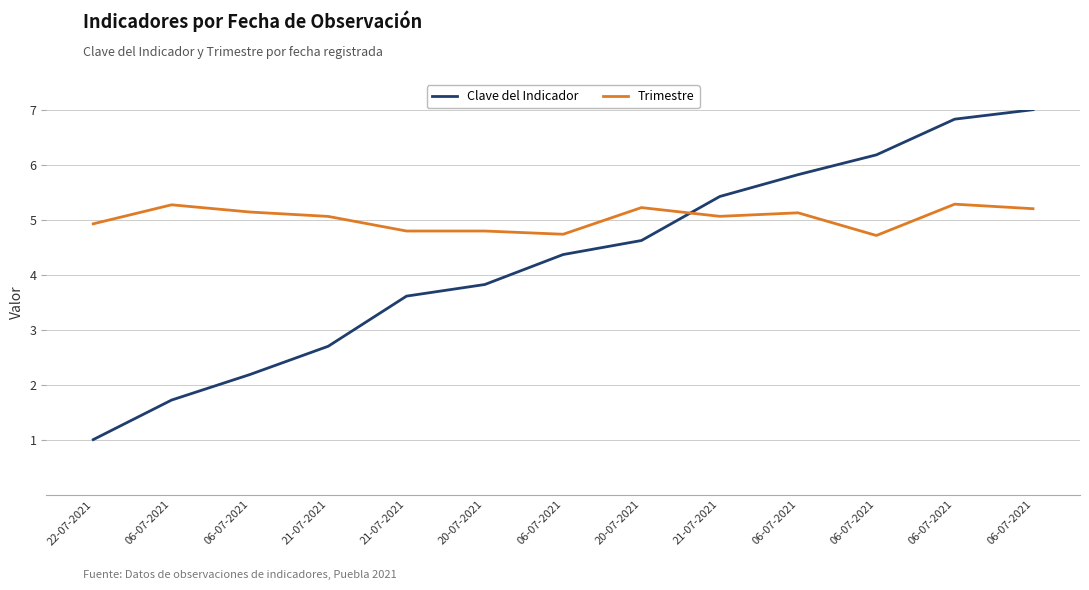

The value of Clave del Indicador at 06-07-2021 is 7.0. True or false?

True